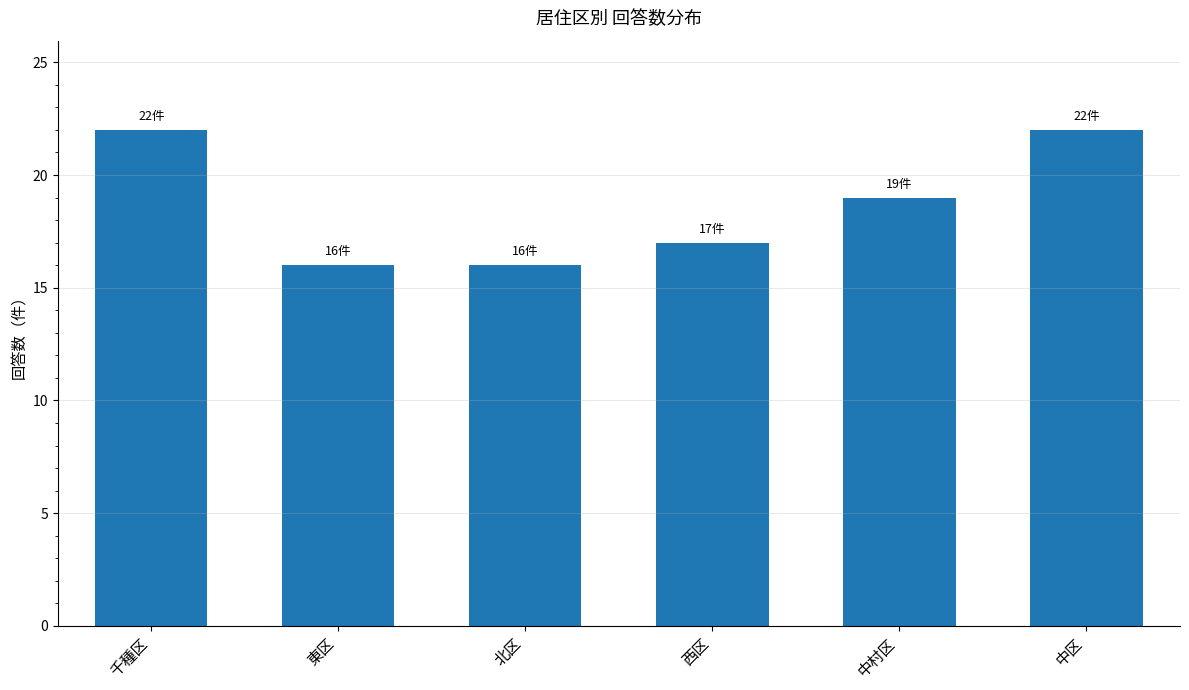

What is the label of the 1st bar from the left?

千種区